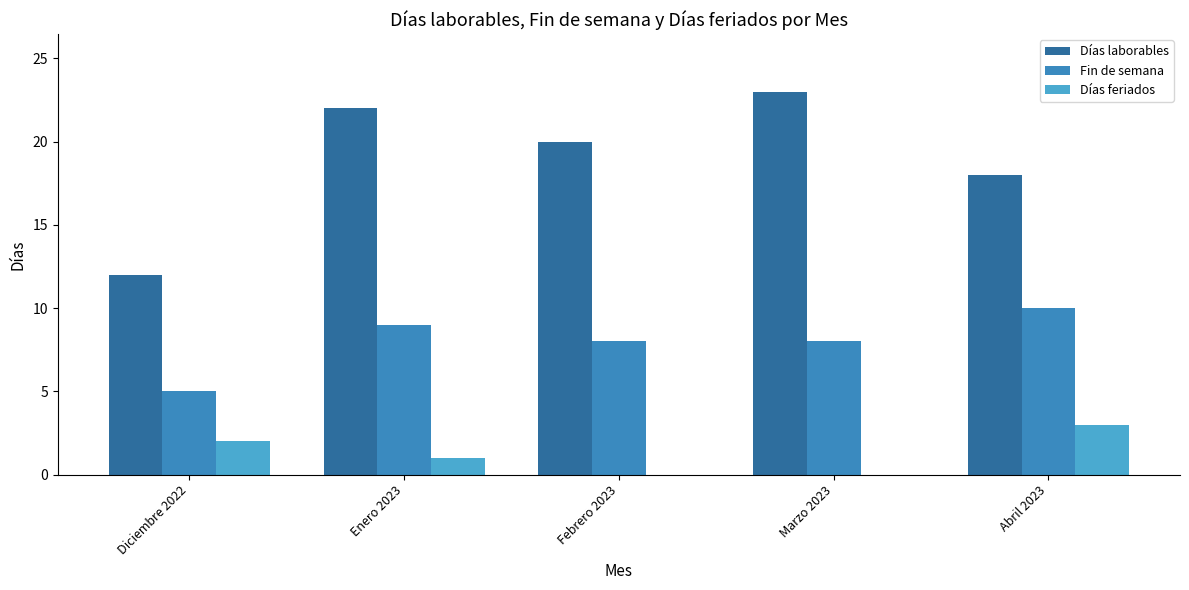

Is it true that Fin de semana equals 8 at Febrero 2023?

True